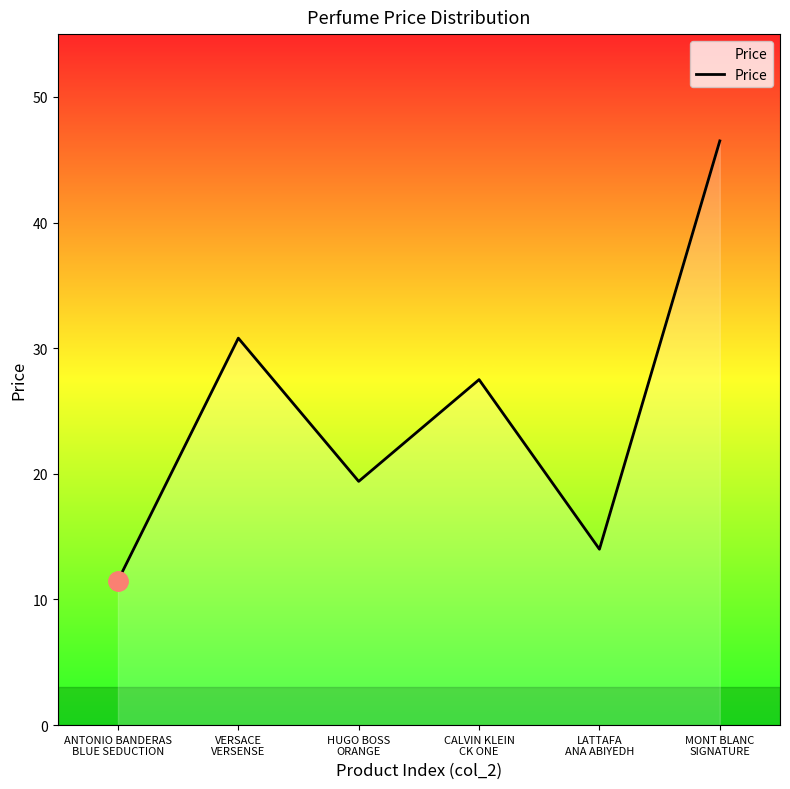

Which category has the highest value across all series?

MONT BLANC
SIGNATURE